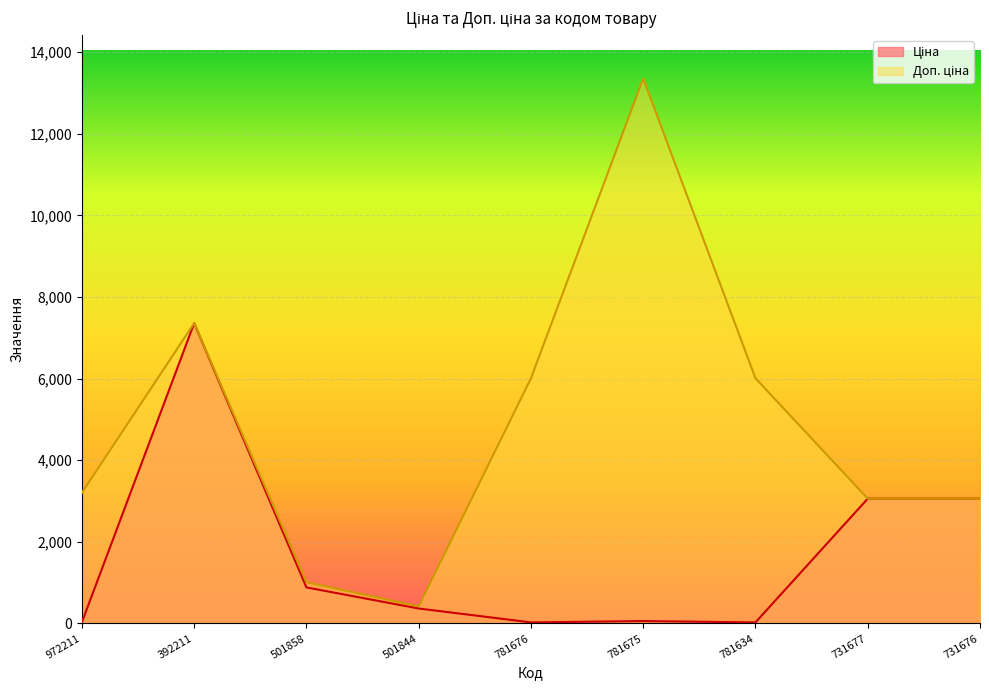

What is the spread (max minus min) of values at 501844?

53.4